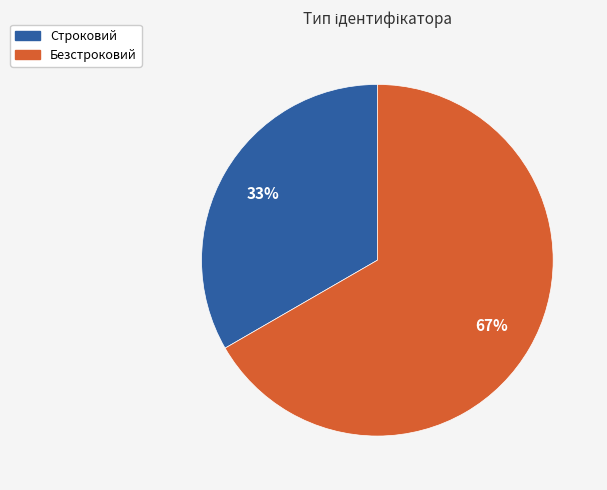

Which category has the smallest portion of the pie?

Строковий